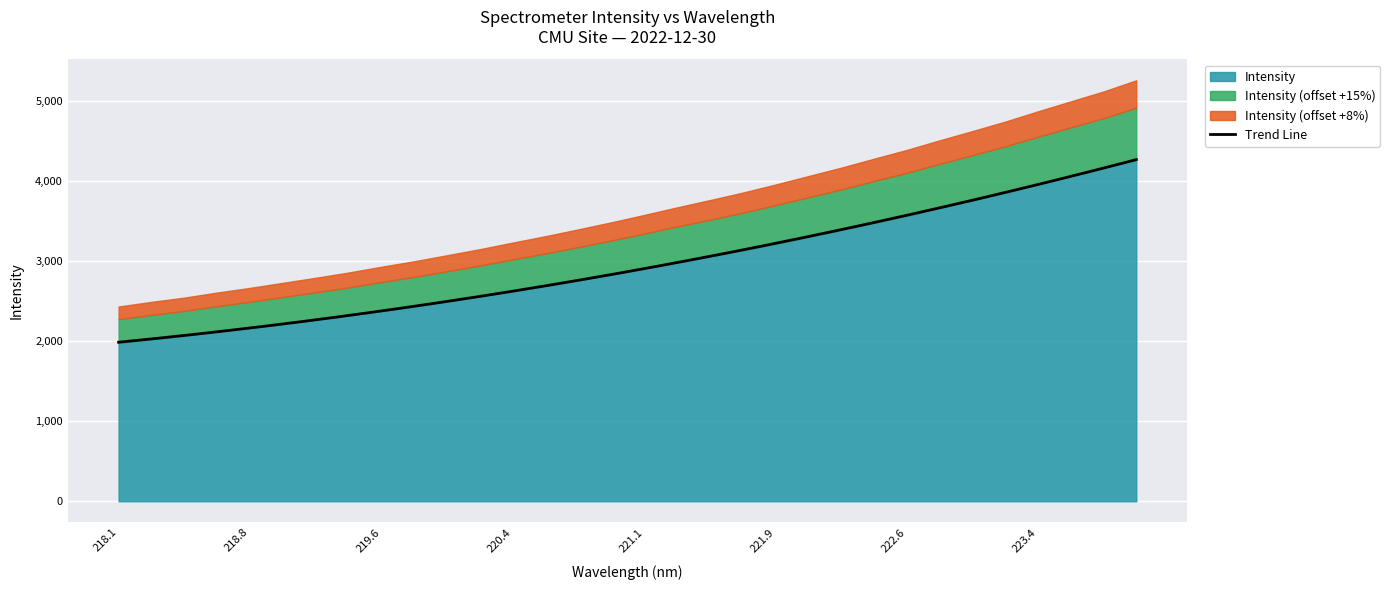

Reading right to left, extract all data points from this chart.

223.9802=4275.6	223.7895=4162.0	223.5987=4061.5	223.408=3960.4	223.2172=3855.8	223.0264=3759.8	222.8355=3665.6	222.6447=3568.3	222.4538=3479.0	222.263=3387.9	222.0721=3302.6	221.8812=3216.9	221.6902=3134.7	221.4993=3058.9	221.3083=2984.9	221.1174=2908.0	220.9264=2833.3	220.7354=2762.2	220.5444=2693.0	220.3533=2627.7	220.1623=2561.0	219.9712=2499.1	219.7801=2437.9	219.589=2382.2	219.3979=2323.3	219.2067=2270.1	219.0156=2218.8	218.8244=2167.5	218.6332=2120.1	218.442=2068.3	218.2508=2025.2	218.0596=1978.1